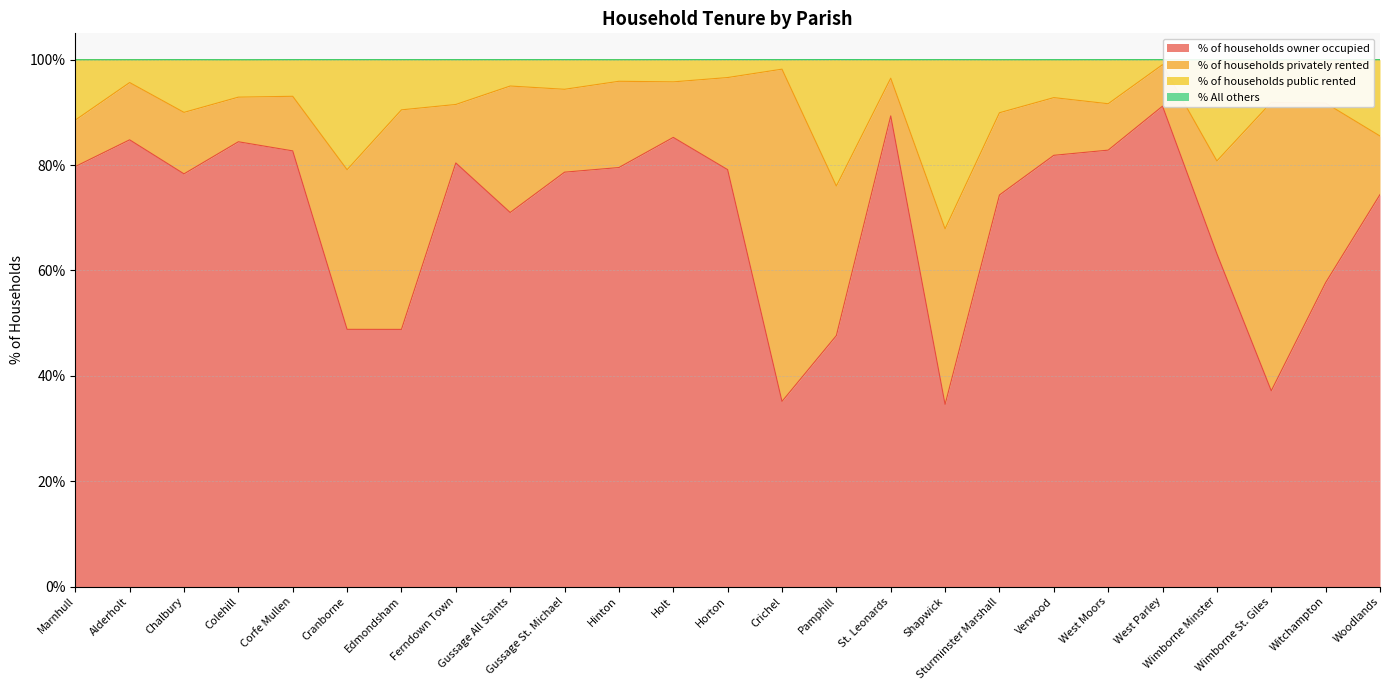

The % of households owner occupied series shows 11.7 at Cranborne. True or false?

False